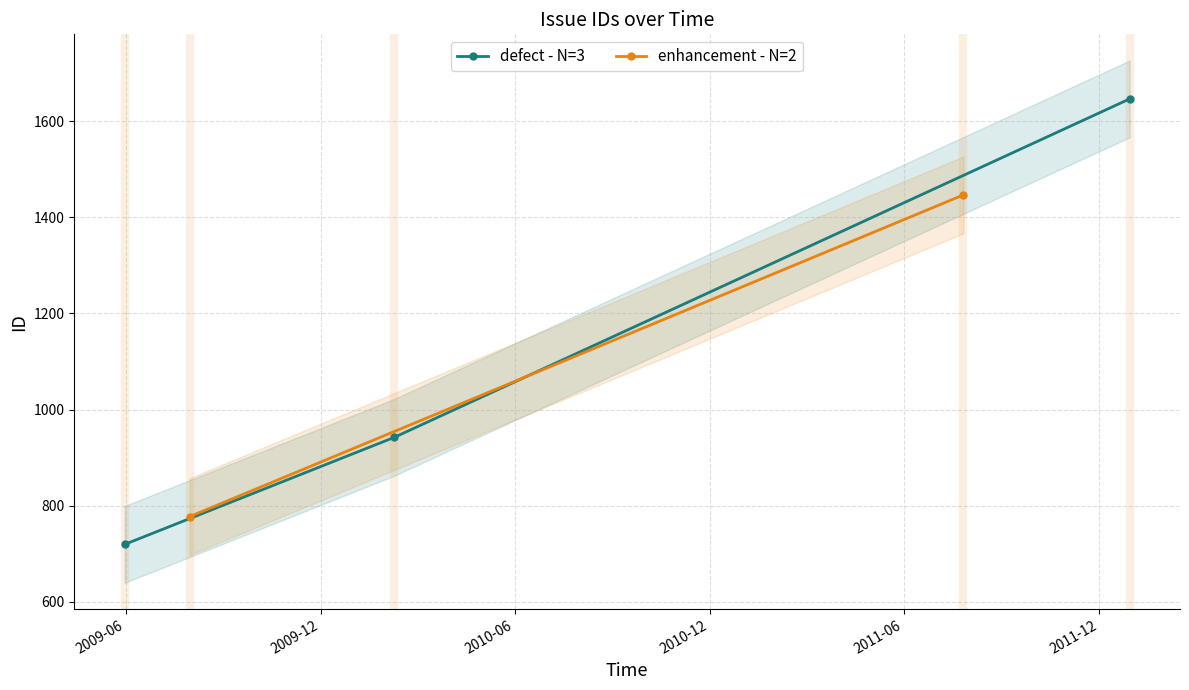

How many lines are shown in the chart?

2